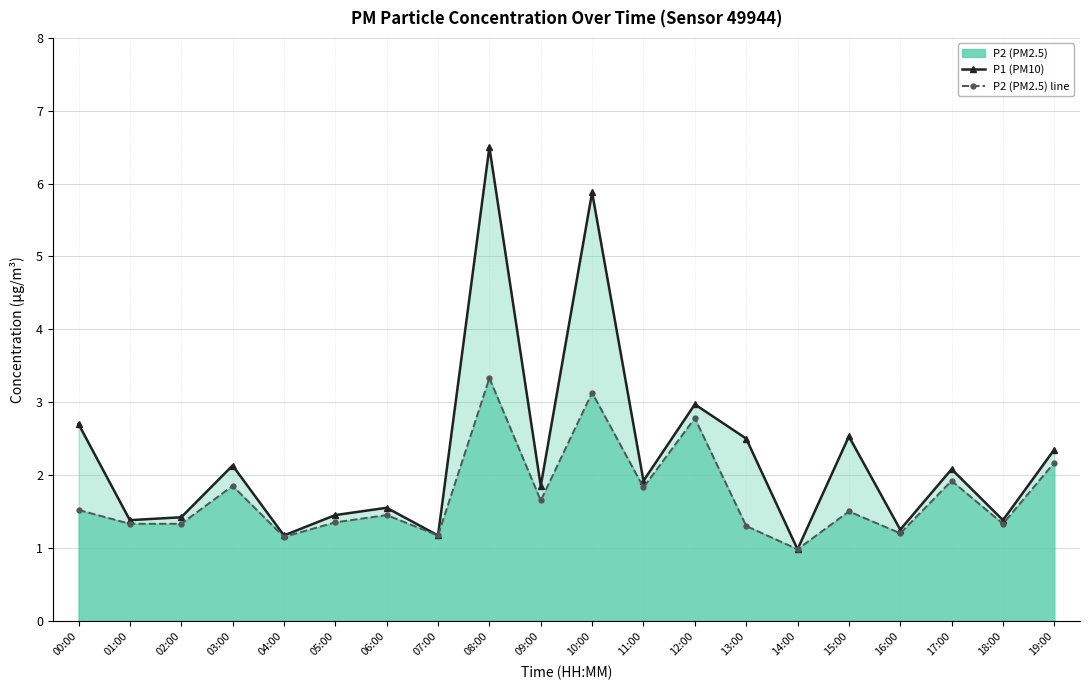

The P2 (PM2.5) line series shows 5.3 at 08:00. True or false?

False